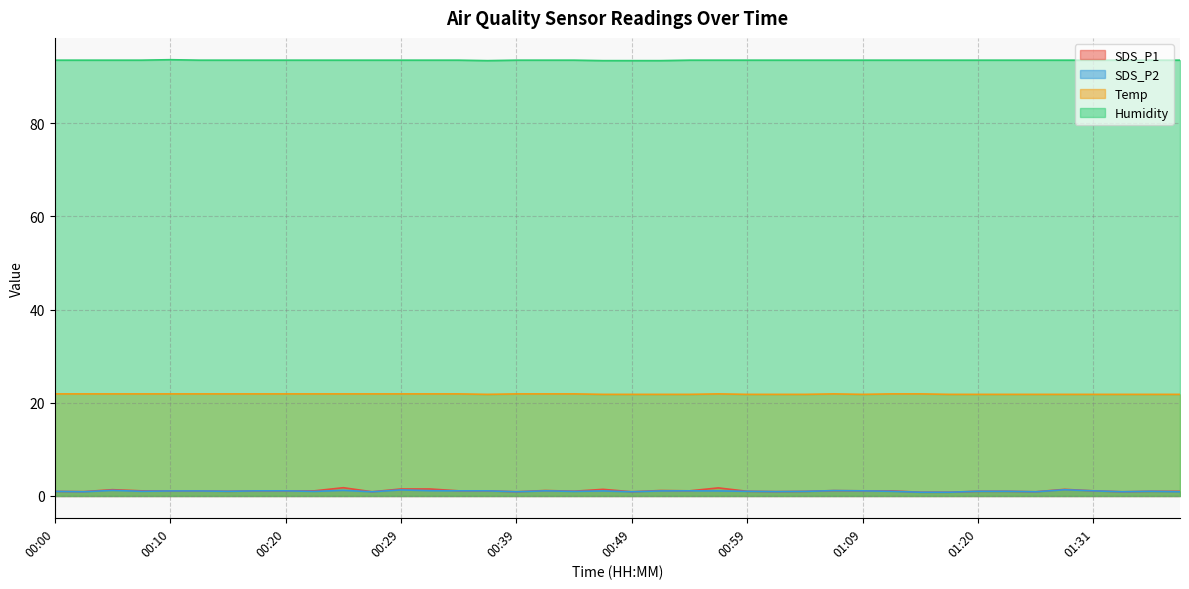

At which category is the sum across all series the highest?

00:24